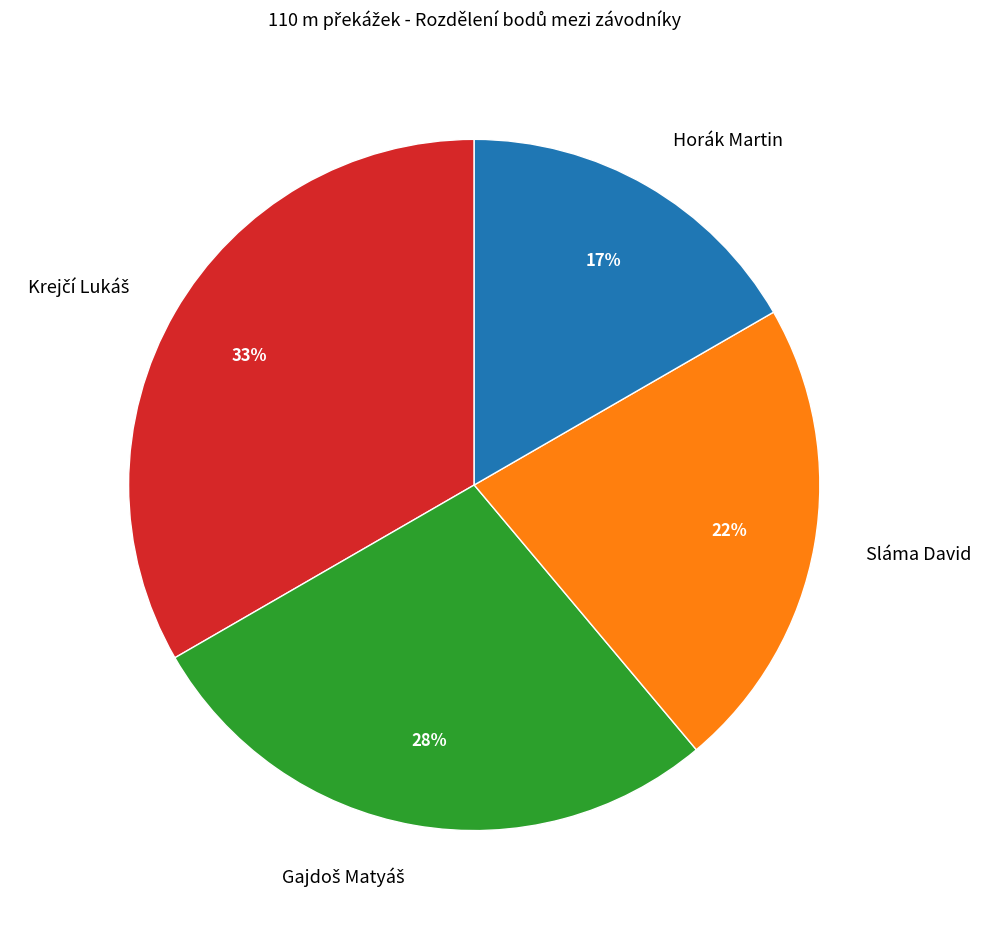

Is there any slice that represents more than half of the pie?

No